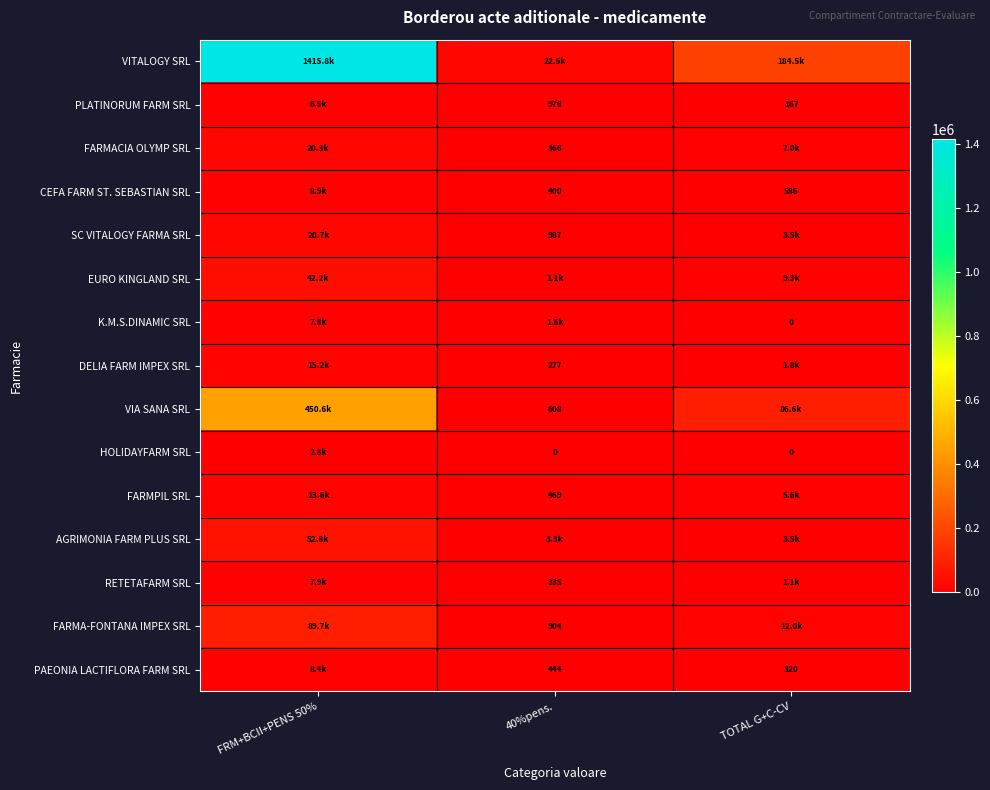

List the series in order of their peak value, lowest first.

HOLIDAYFARM SRL, PLATINORUM FARM SRL, K.M.S.DINAMIC SRL, RETETAFARM SRL, PAEONIA LACTIFLORA FARM SRL, CEFA FARM ST. SEBASTIAN SRL, FARMPIL SRL, DELIA FARM IMPEX SRL, FARMACIA OLYMP SRL, SC VITALOGY FARMA SRL, EURO KINGLAND SRL, AGRIMONIA FARM PLUS SRL, FARMA-FONTANA IMPEX SRL, VIA SANA SRL, VITALOGY SRL